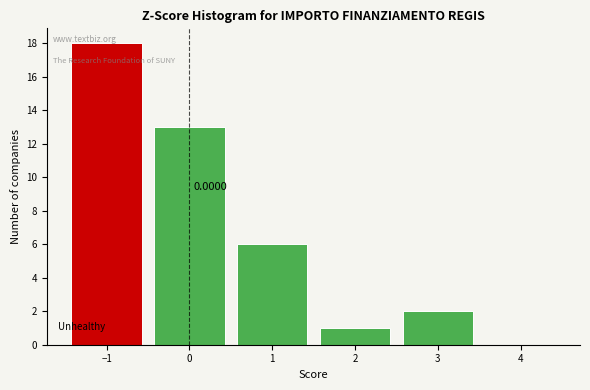

Over which range of the x-axis is the bar tallest?

-1.5 to -0.5